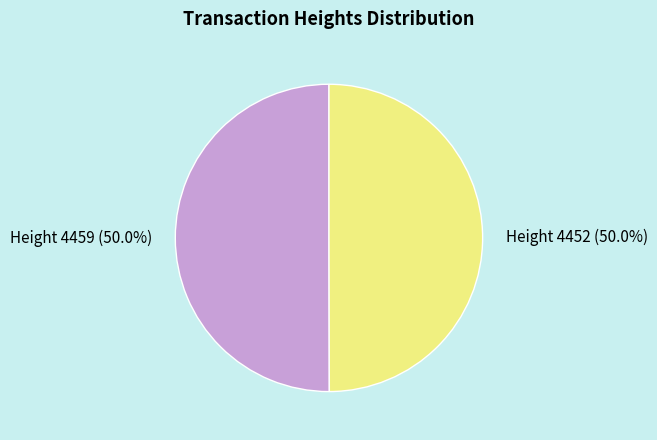

Count the number of slices in the pie.

2